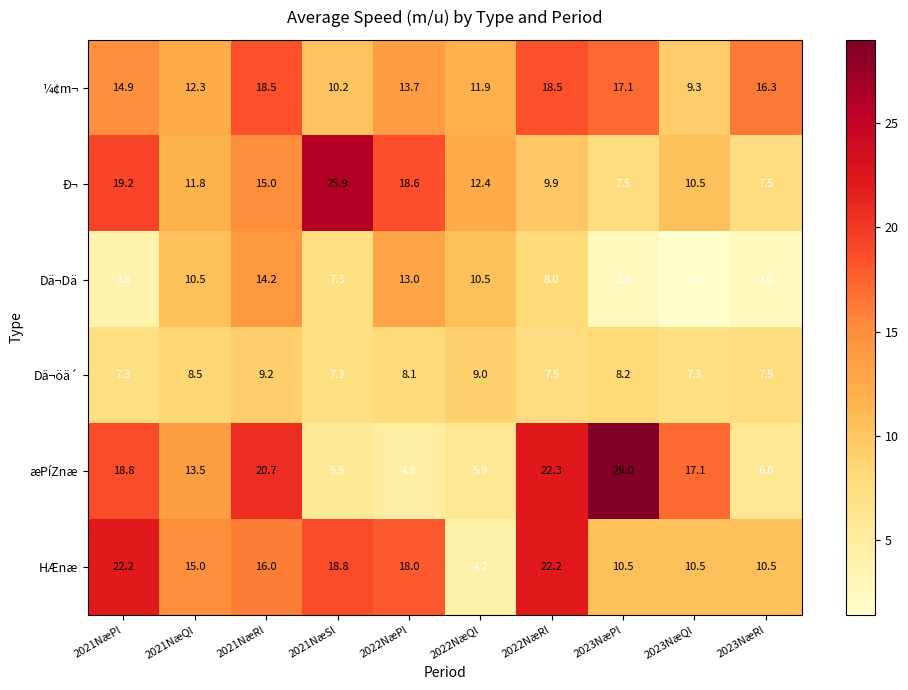

What is the sum of all HÆnæ values?

147.9